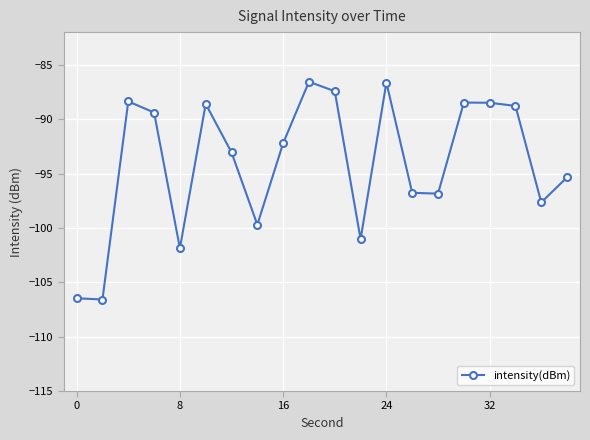

What is the smallest value displayed?

-106.6